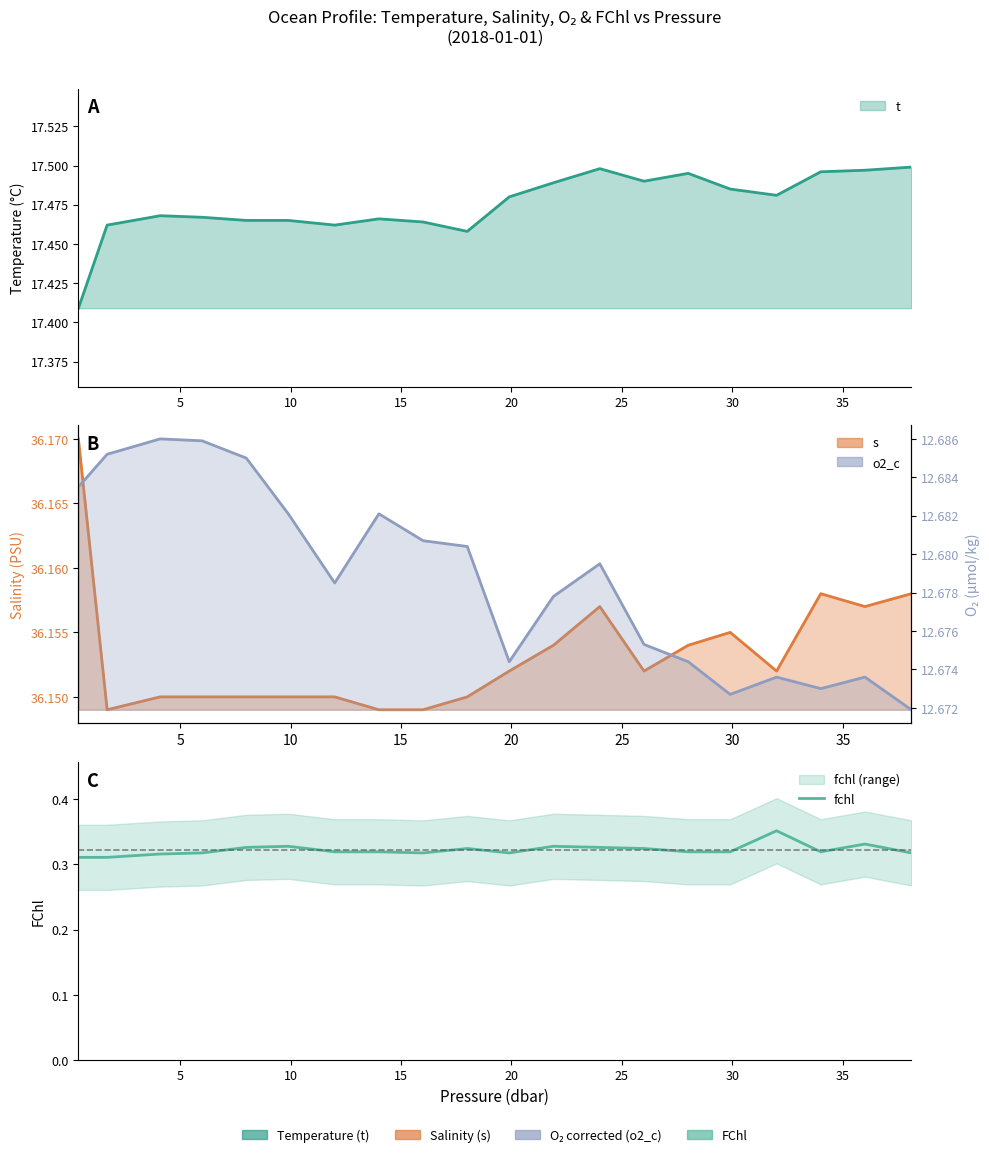

What is the sum of all values?

6.4